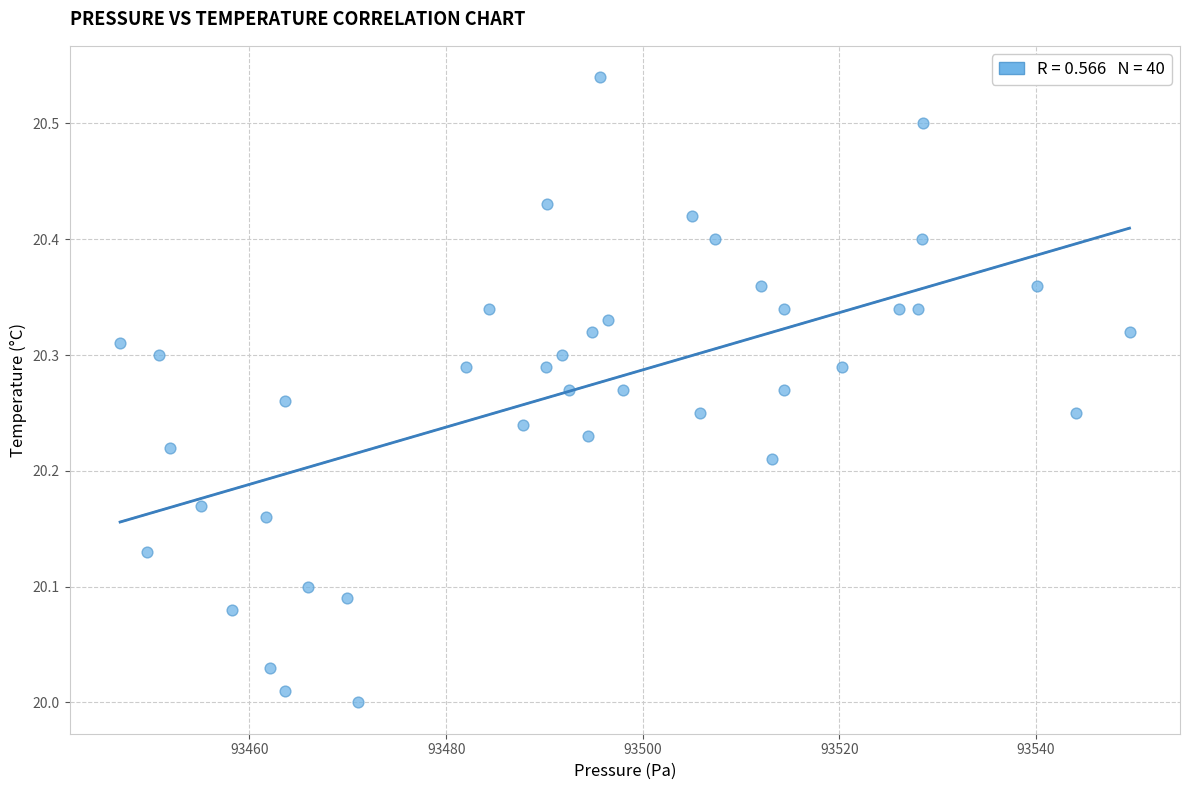

What is the range of Y values (max minus min)?

0.5